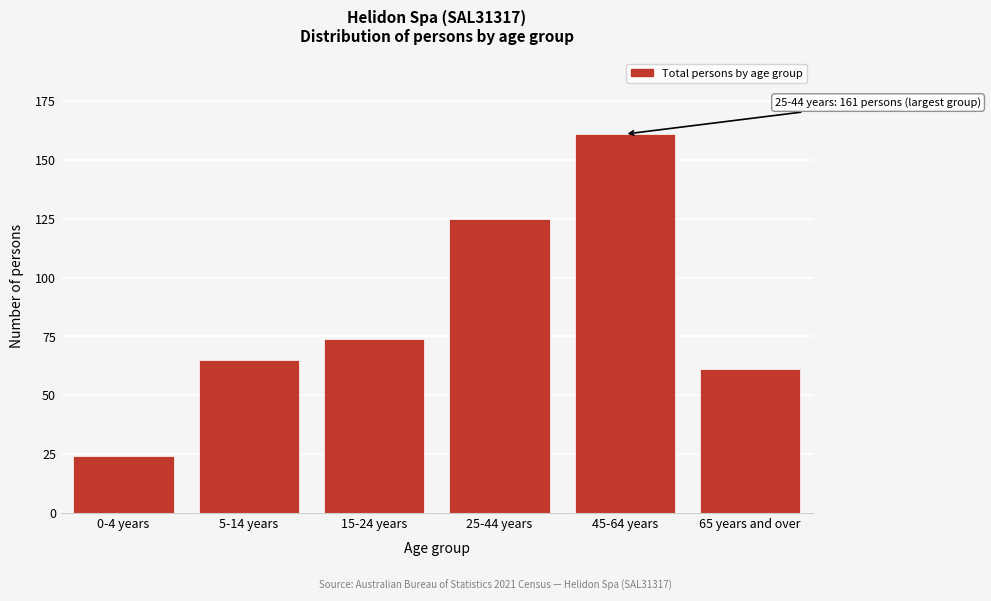

Reading right to left, what are all the values shown in this chart?

61	161	125	74	65	24